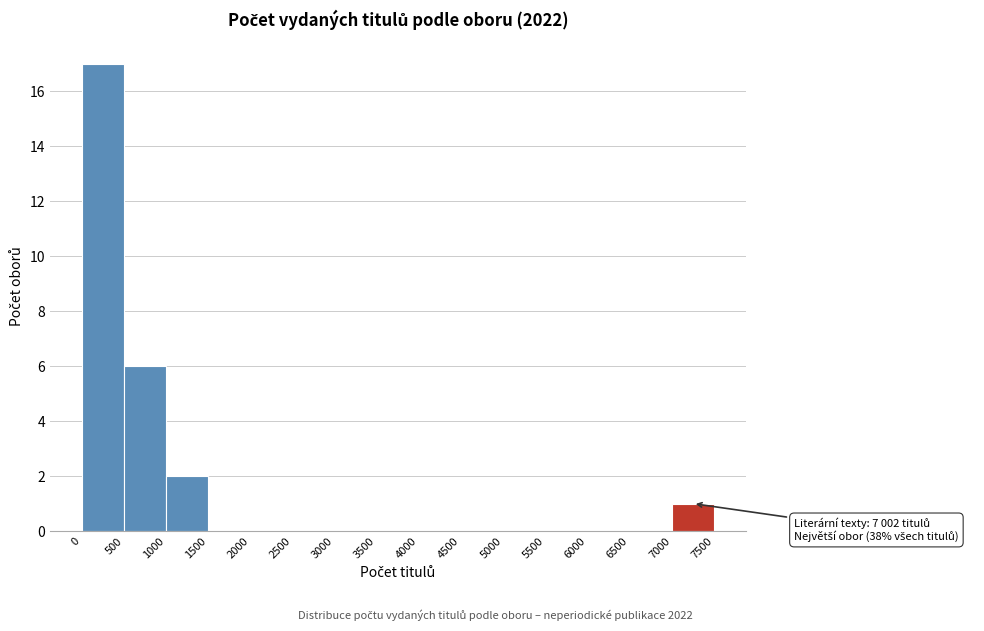

Which range on the x-axis has the tallest bar?

0 to 500